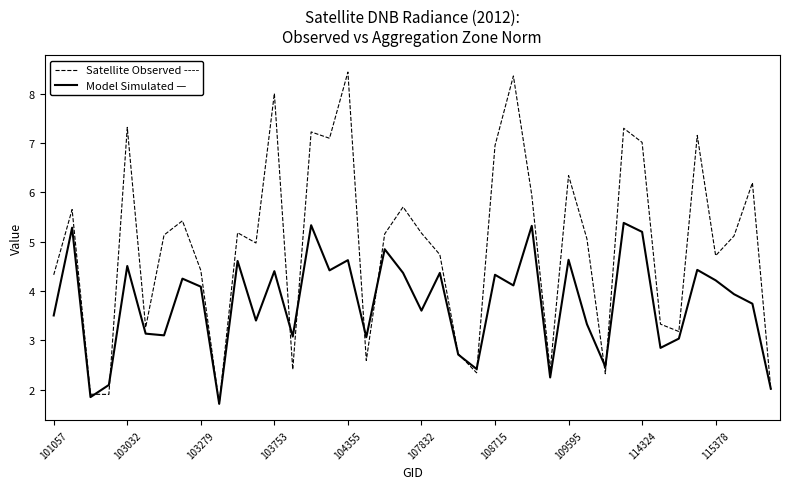

What is the smallest value displayed?

1.7